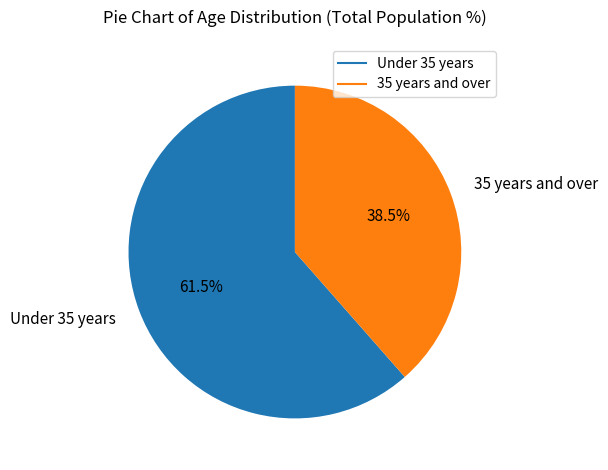

How many slices are in this pie chart?

2